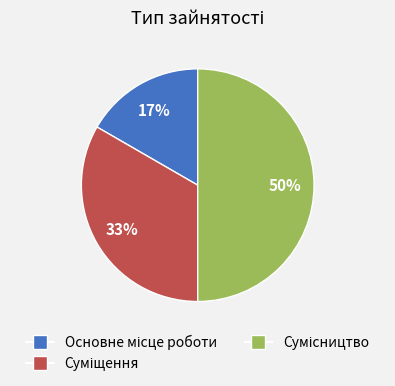

To the nearest percent, what is the difference between the largest and smallest slice percentages?

33%